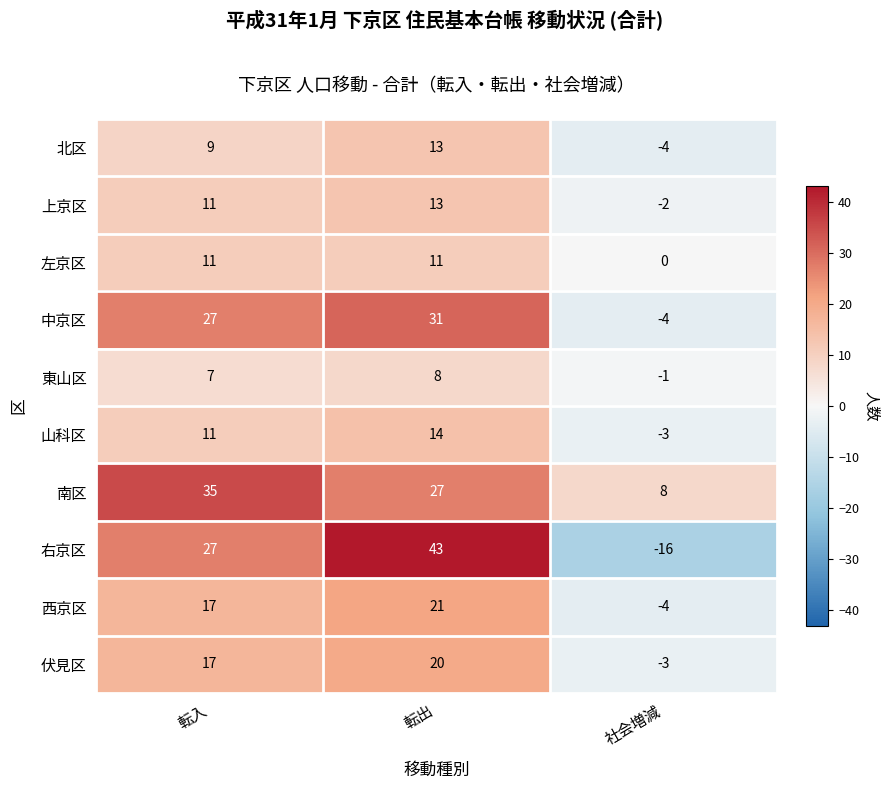

At which label does 南区 reach its minimum?

社会増減